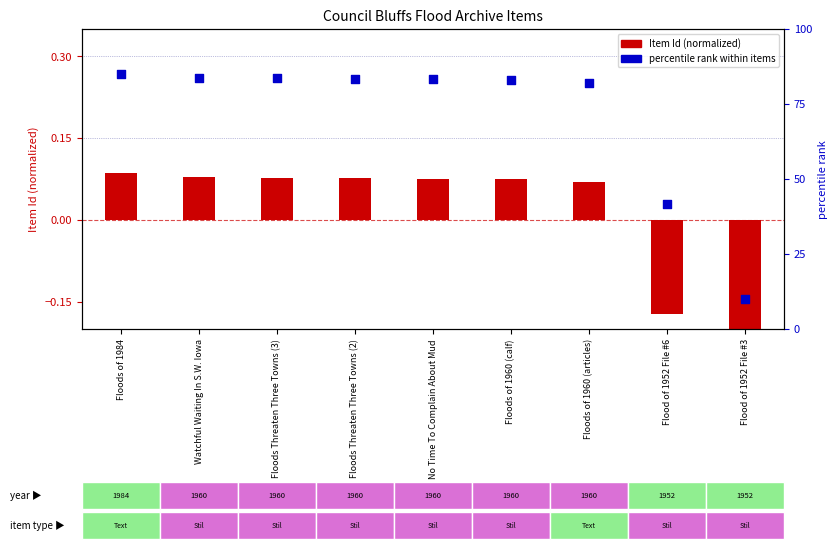

Which series has the widest spread of Y values?

Percentile rank within items